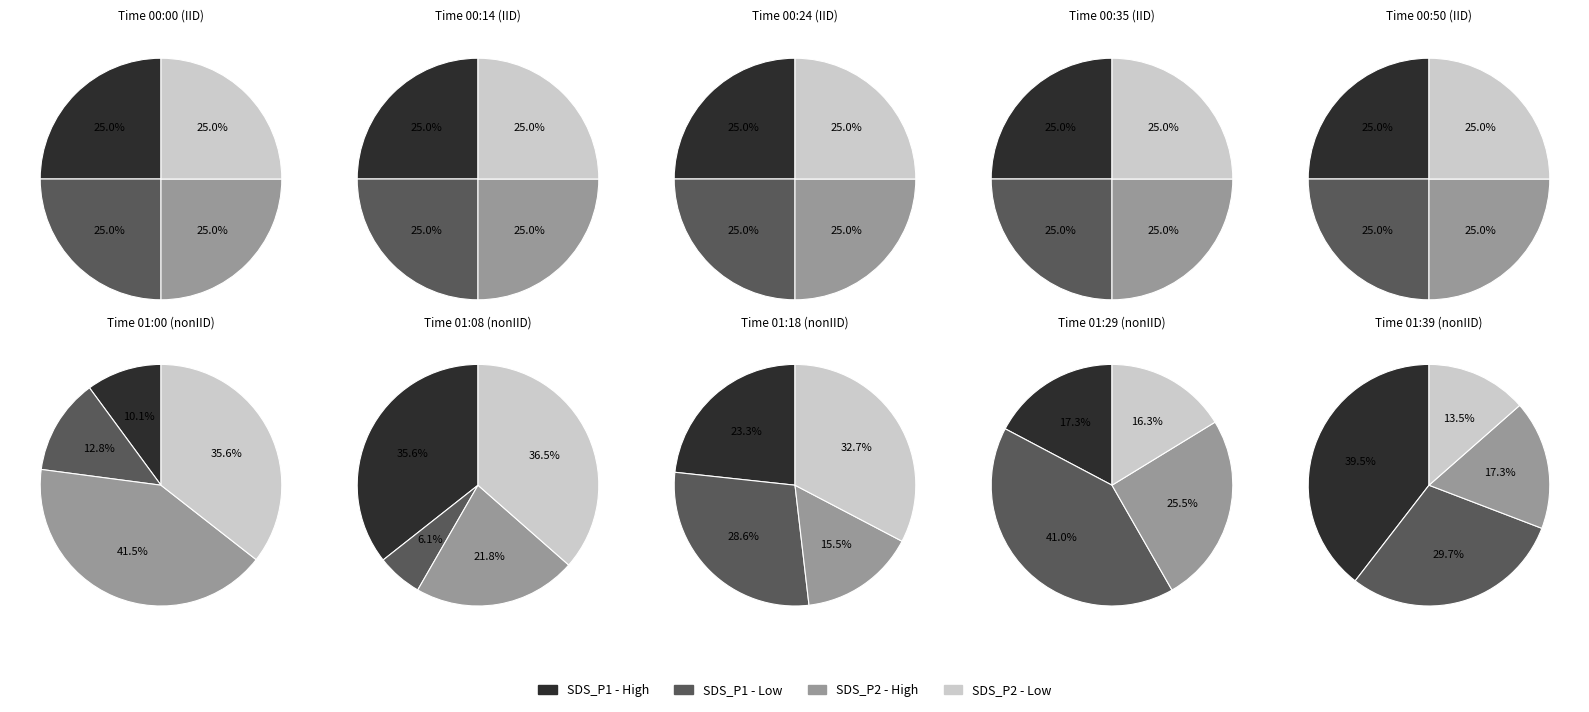

True or false: 2 accounts for 10% of the total.

True